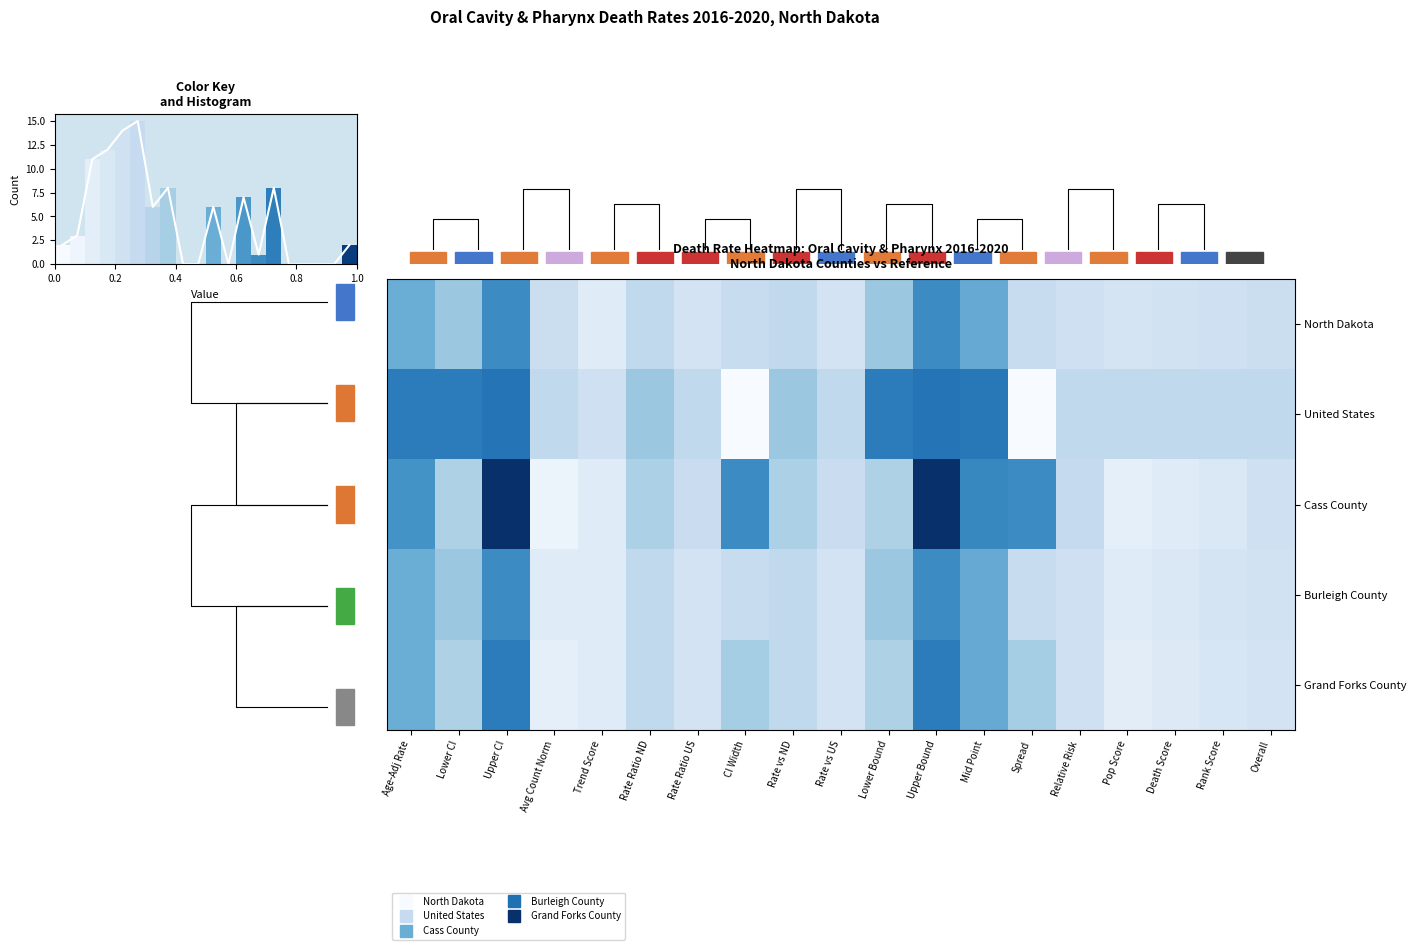

Which series has the widest spread of values?

Cass County